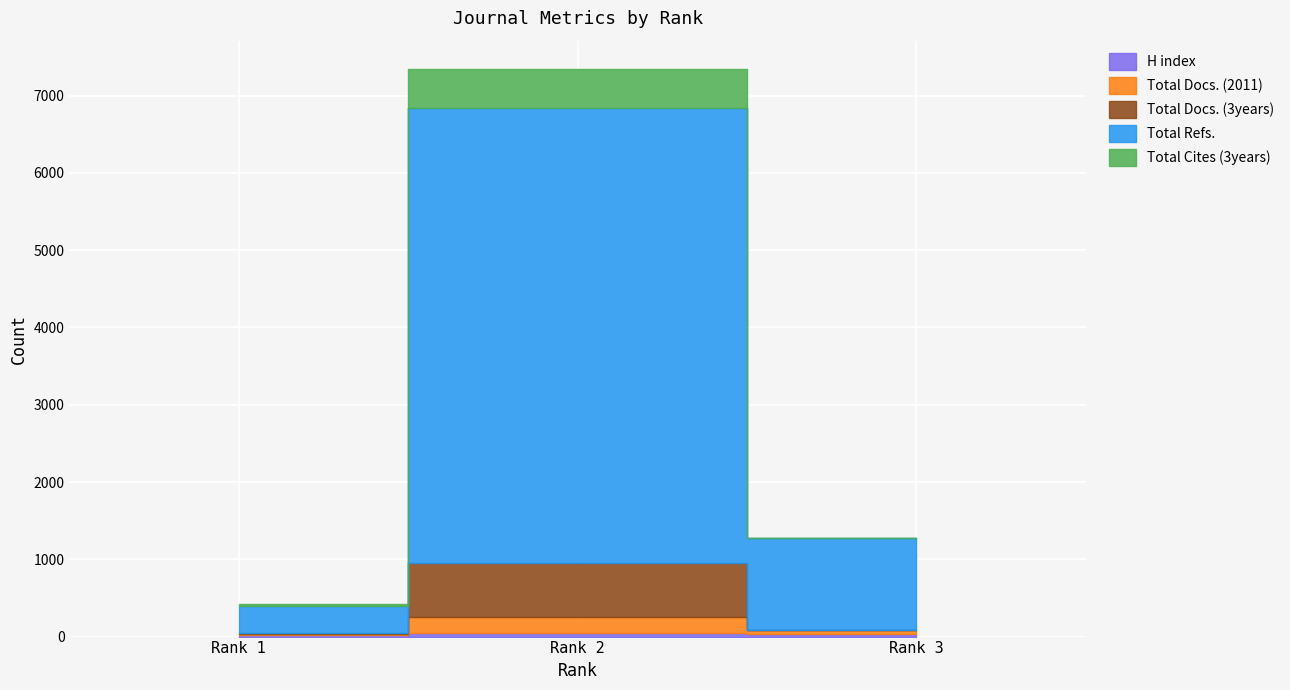

Reading right to left, what are all the values shown in this chart?

H index: 28	48	16
Total Docs. (2011): 52	210	15
Total Docs. (3years): 0	699	20
Total Refs.: 1191	5887	345
Total Cites (3years): 0	499	21